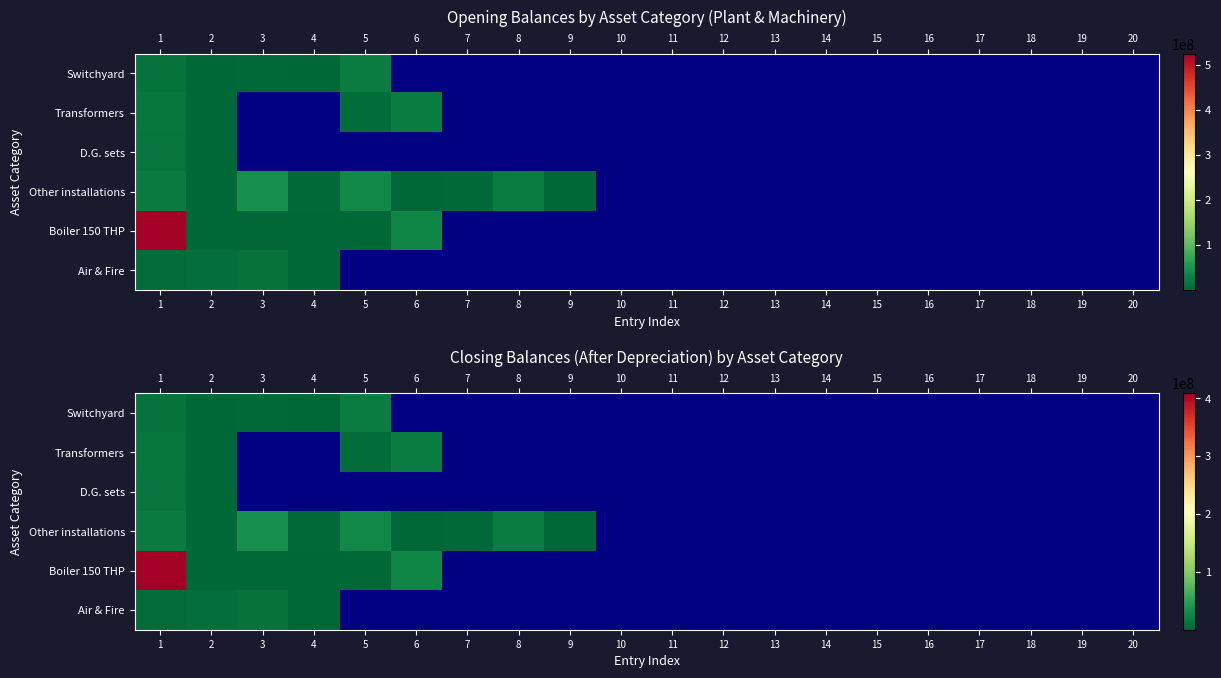

Which series has the largest total across all categories?

Boiler 150 THP